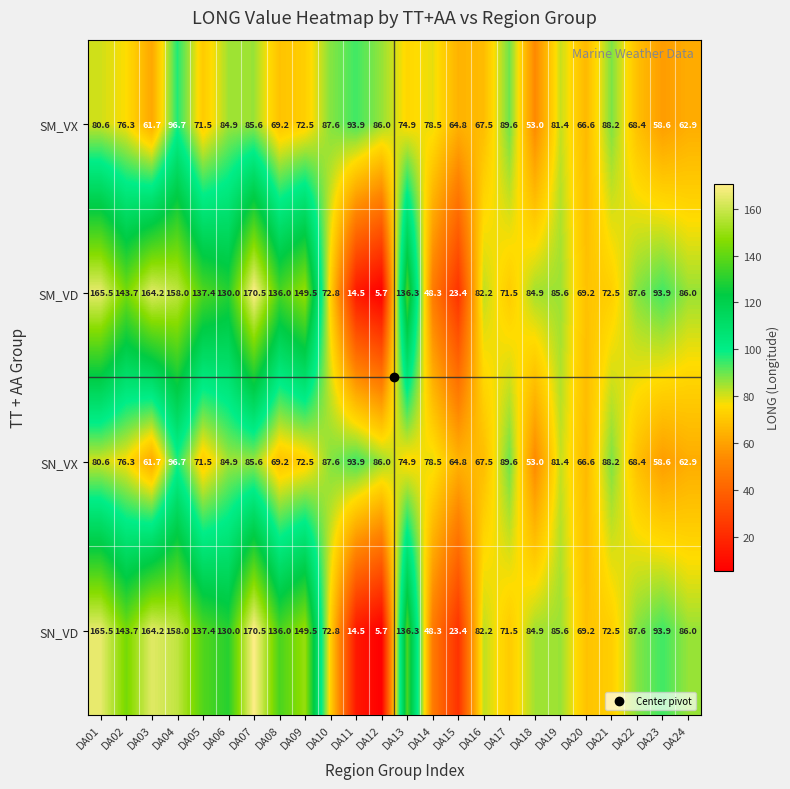

What is the spread (max minus min) of values at DA24?

23.1